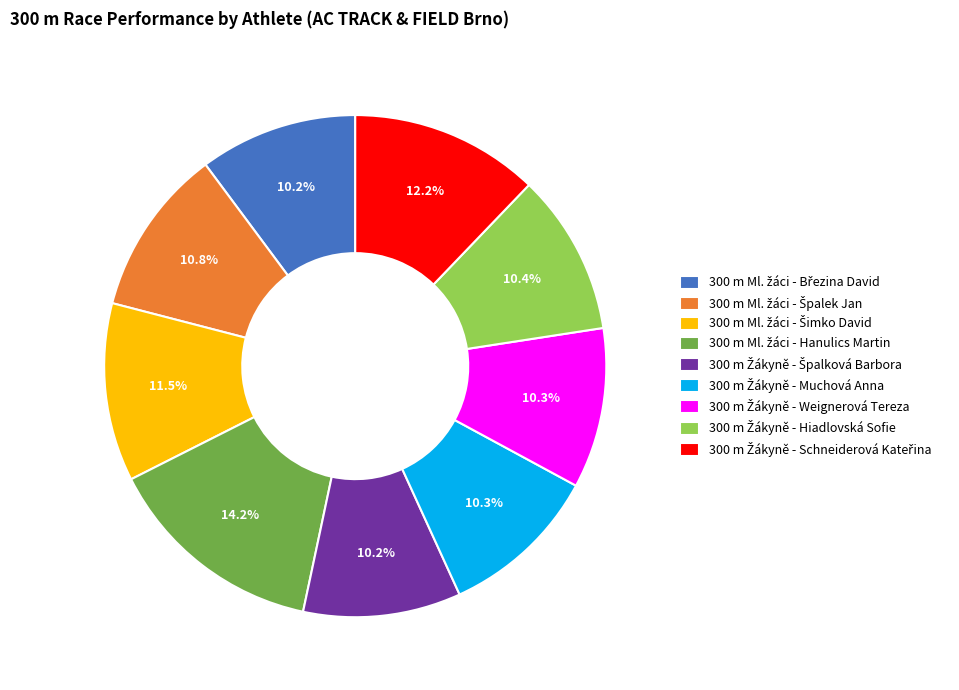

Is there any slice that represents more than half of the pie?

No